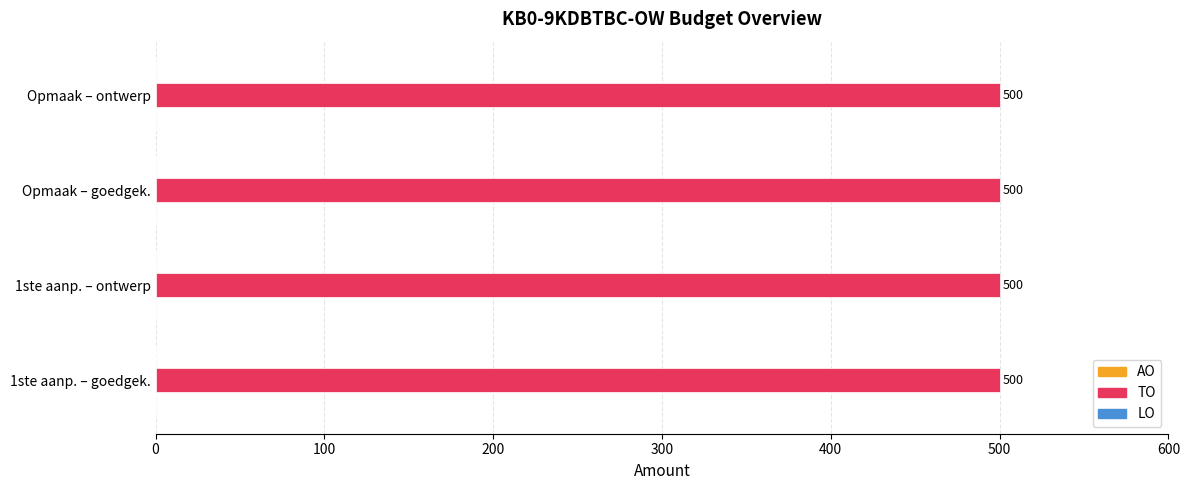

How many groups of bars are there?

4